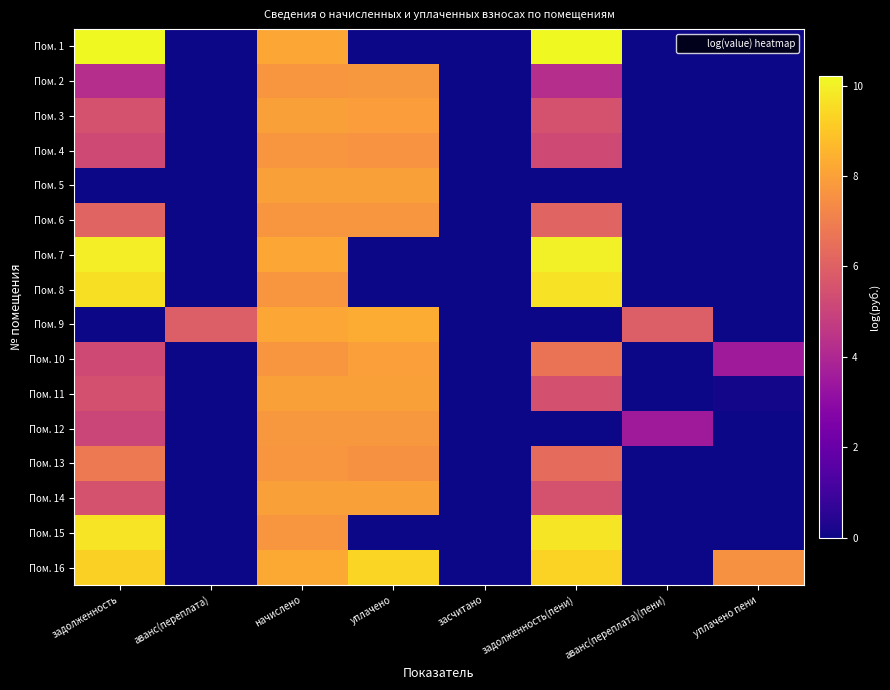

Which series has the largest total across all categories?

Пом. 16